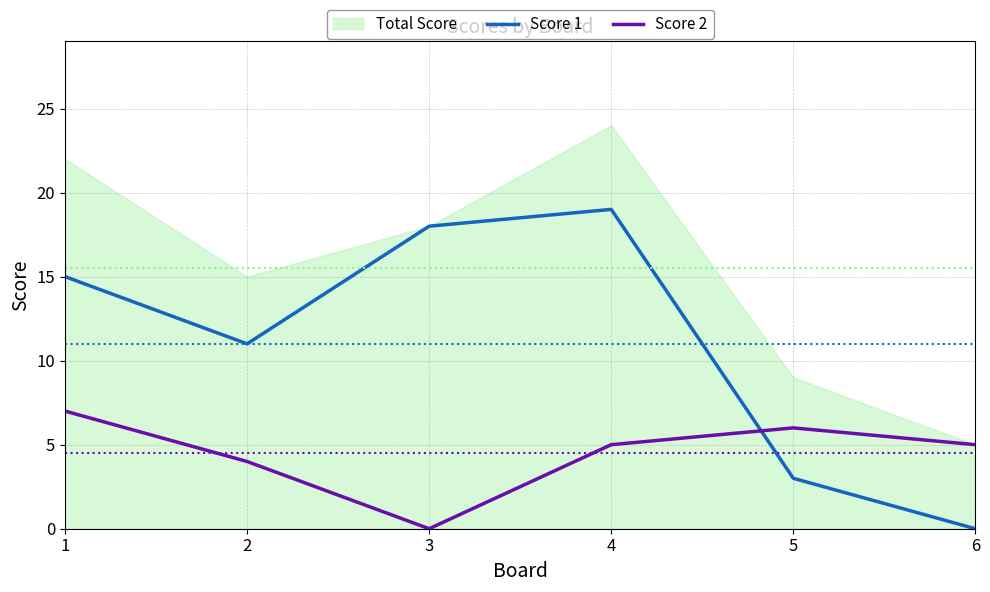

List the labels in order of Score 1 value, largest first.

4, 3, 1, 2, 5, 6